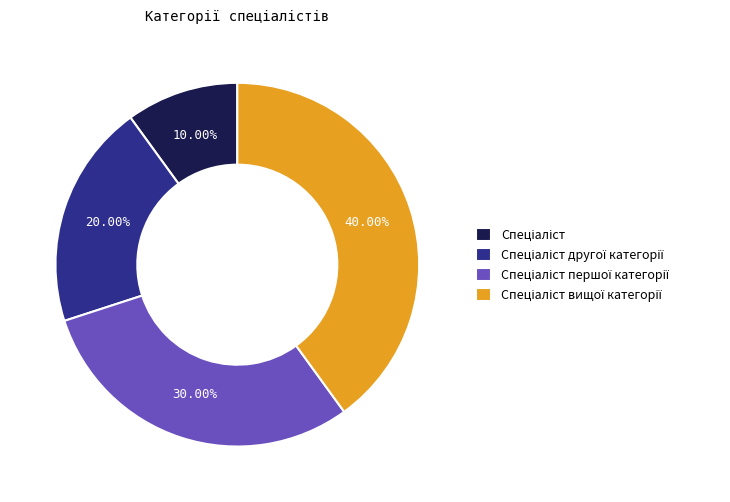

Is there any slice that represents more than half of the pie?

No